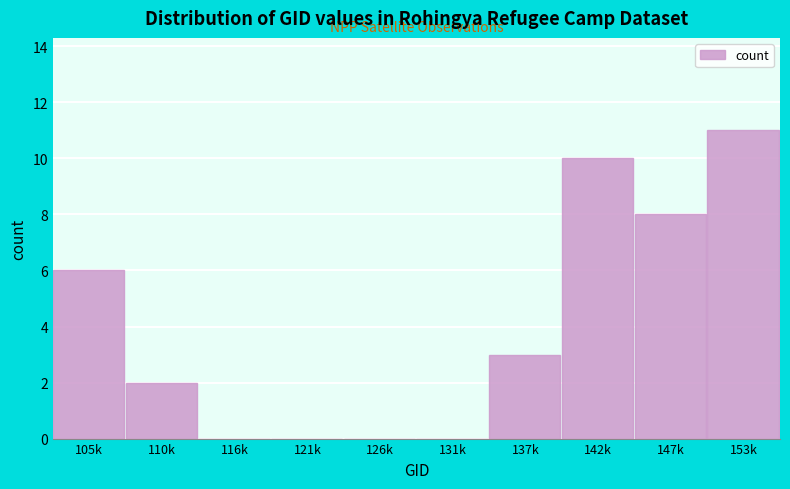

Reading left to right, what are all the values shown in this chart?

105k=6	110k=2	116k=0	121k=0	126k=0	131k=0	137k=3	142k=10	147k=8	153k=11